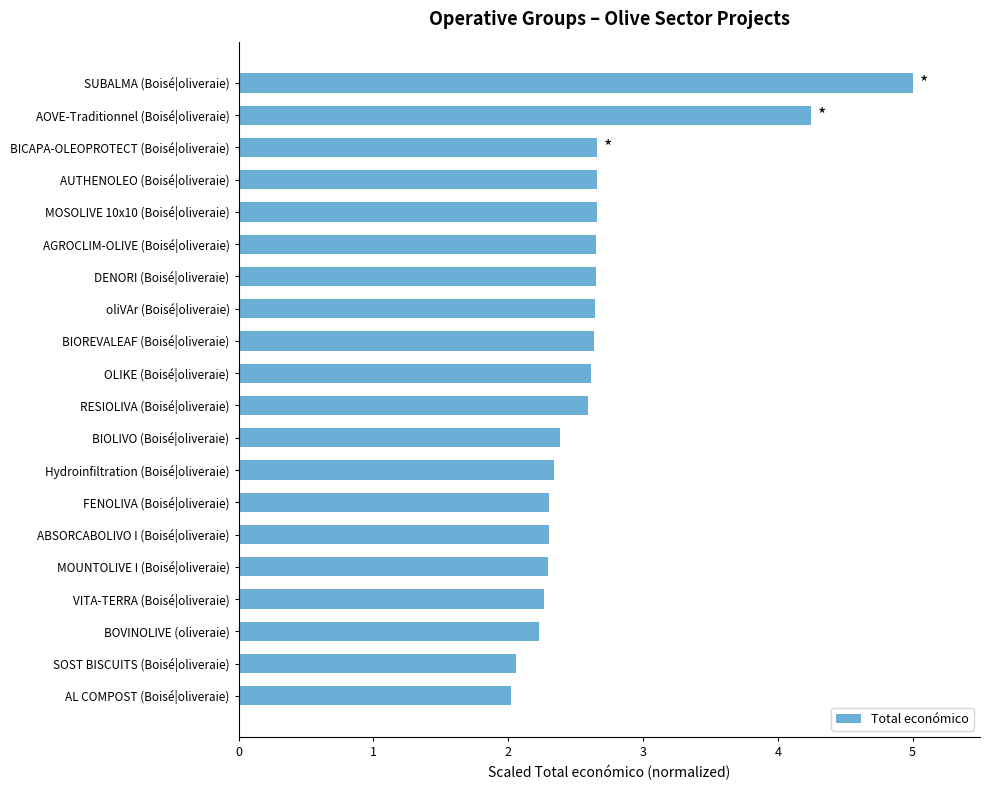

What is the average value?

2.7